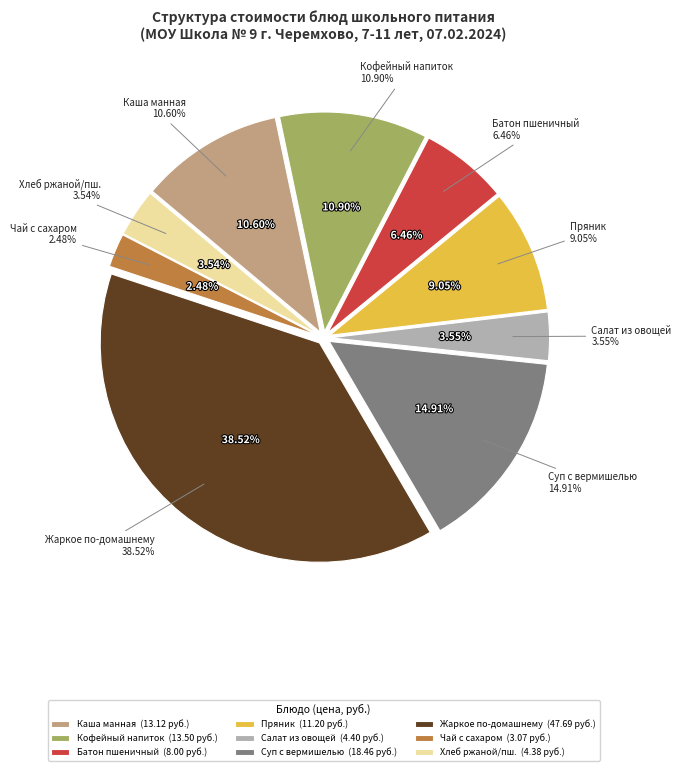

How much of the chart is everything except Каша манная молочная с маслом сливочным?

89.4%